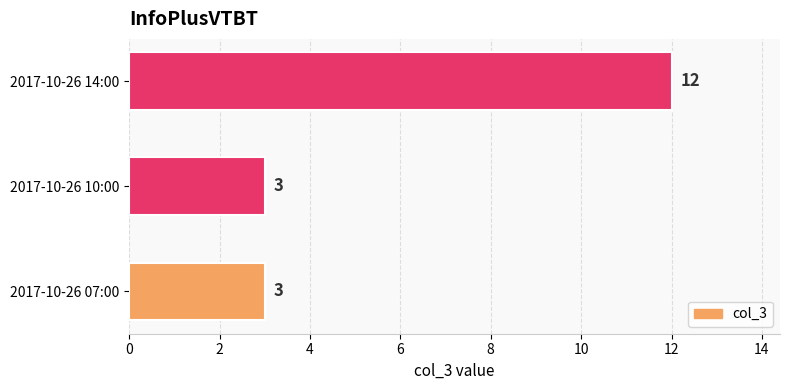

How many values are between 3 and 12?

3